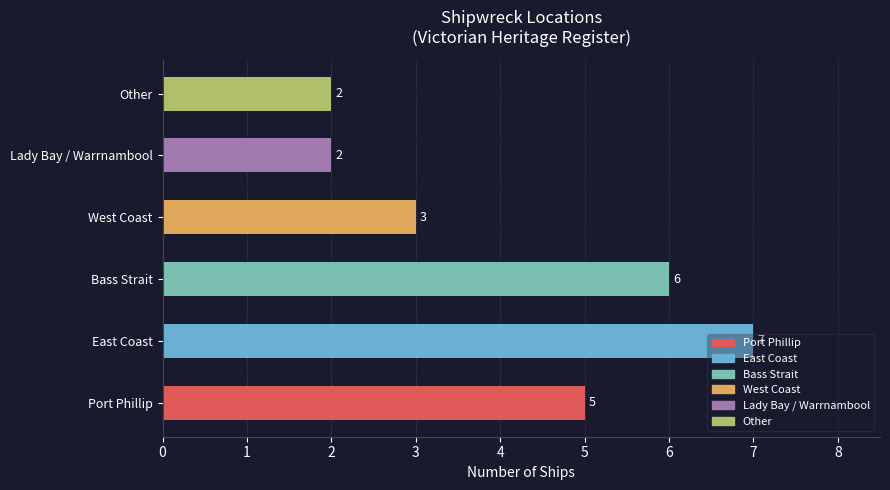

Rank the categories by value from highest to lowest.

East Coast, Bass Strait, Port Phillip, West Coast, Lady Bay / Warrnambool, Other